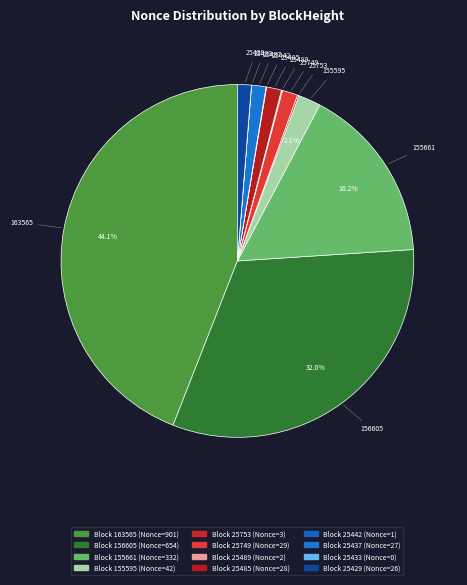

What is the total percentage of 156605 and 155661?

48.2%